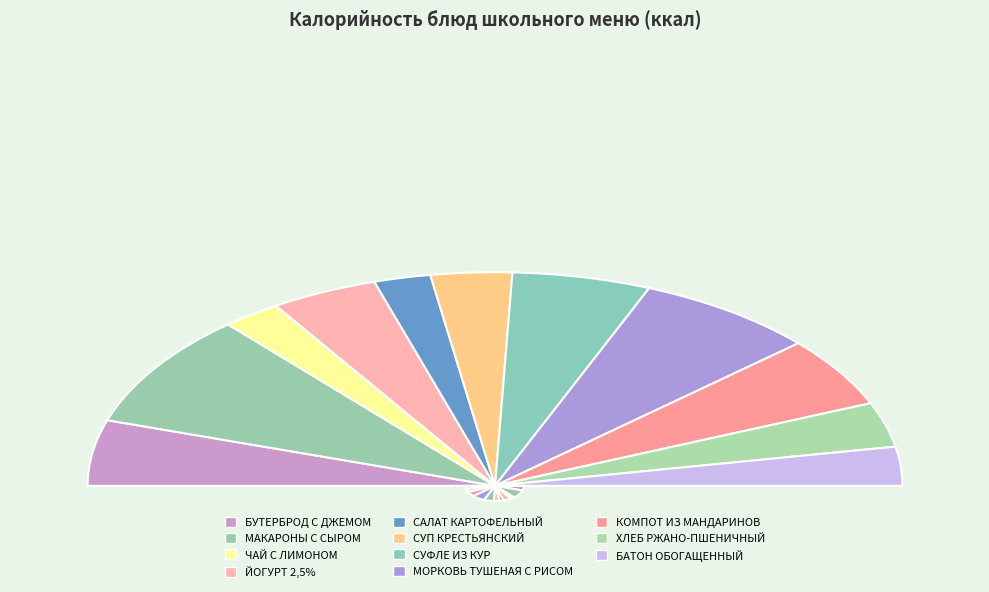

What percentage is the ЧАЙ С ЛИМОНОМ slice, to the nearest percent?

5%